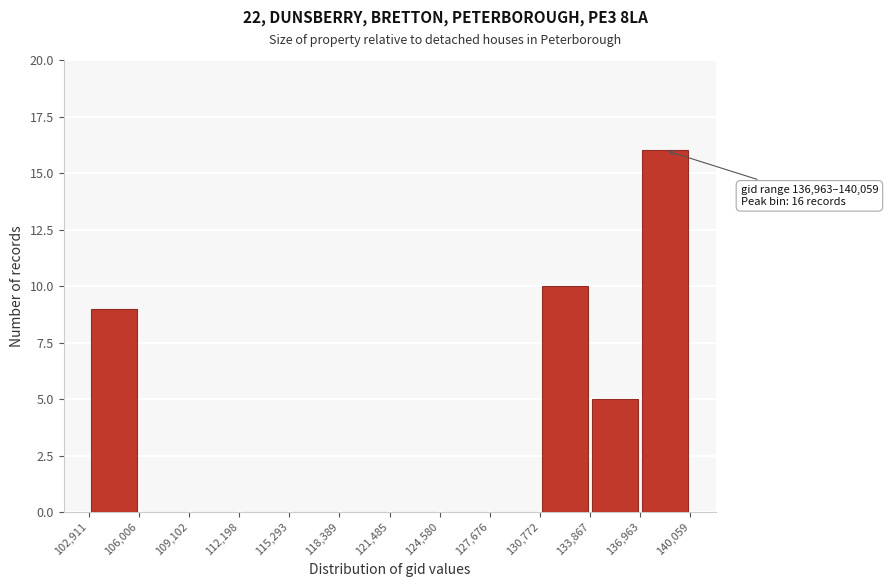

Over which range of the x-axis is the bar tallest?

136,963 to 140,059